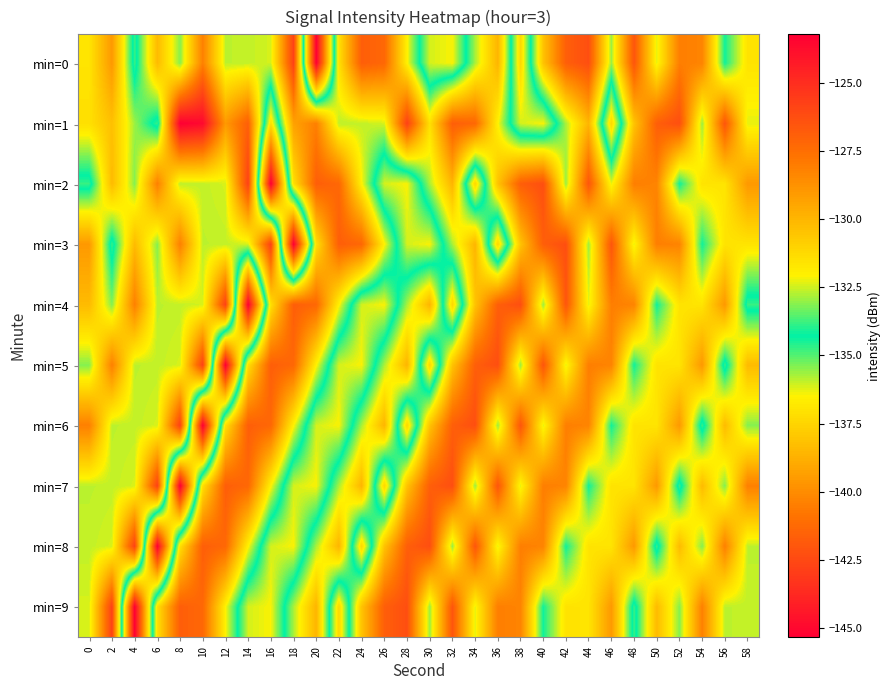

Which has a higher value, 30 or 52?

52